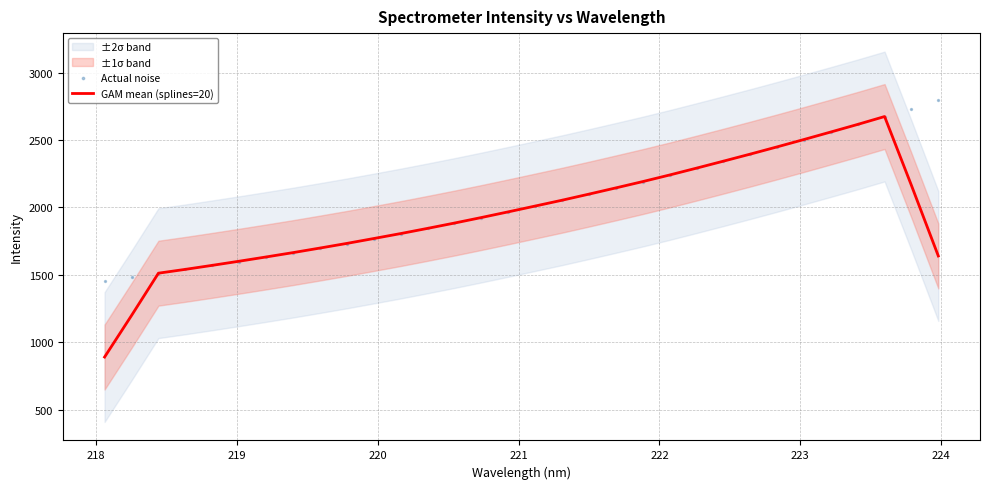

At how many categories does at least one series exceed 2211?

11